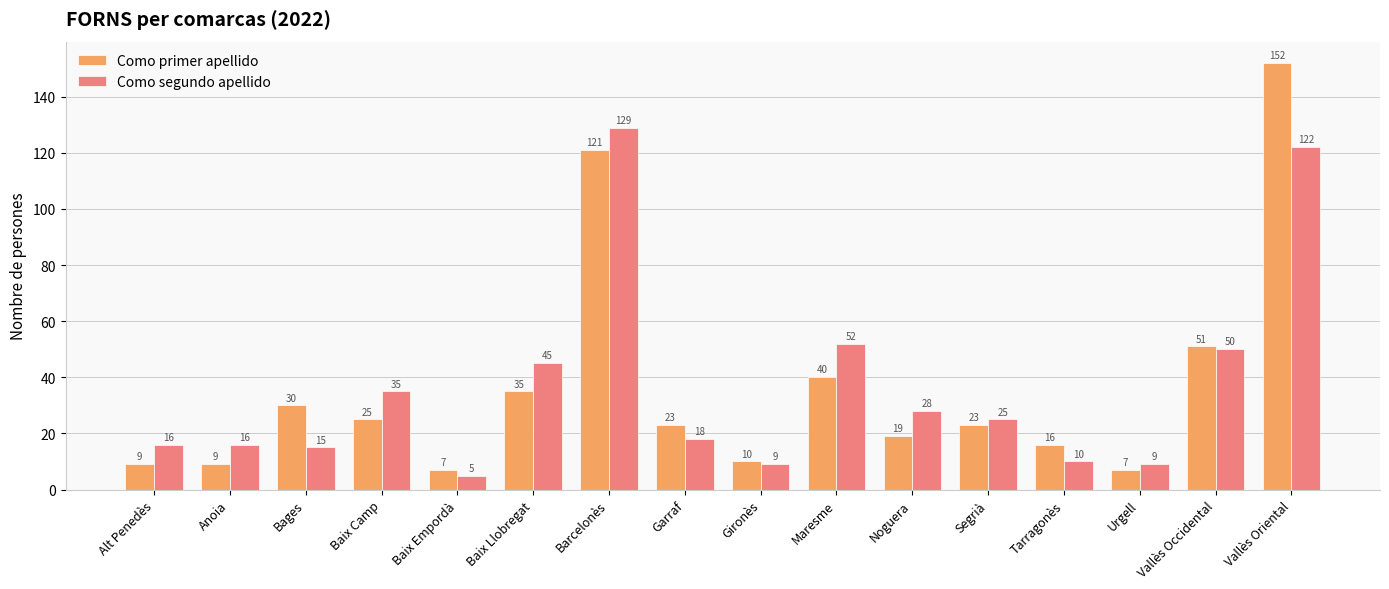

Does the chart contain stacked bars?

No